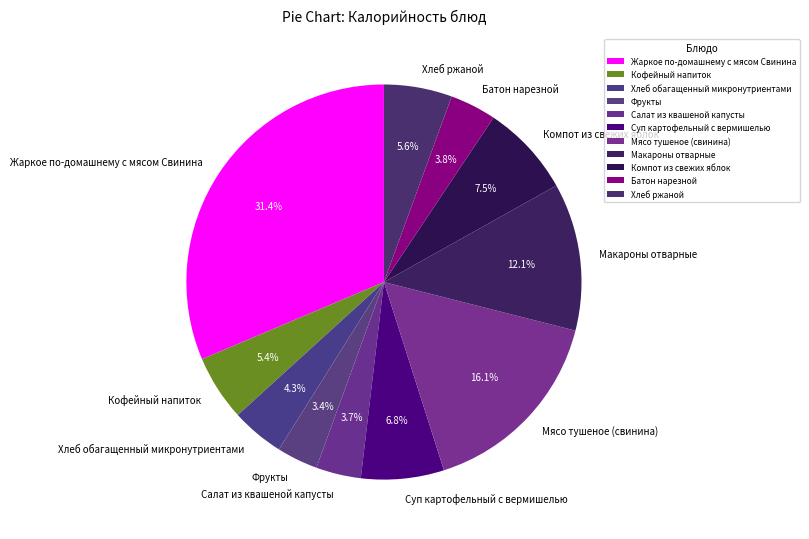

To the nearest percent, what portion does Фрукты represent?

3%